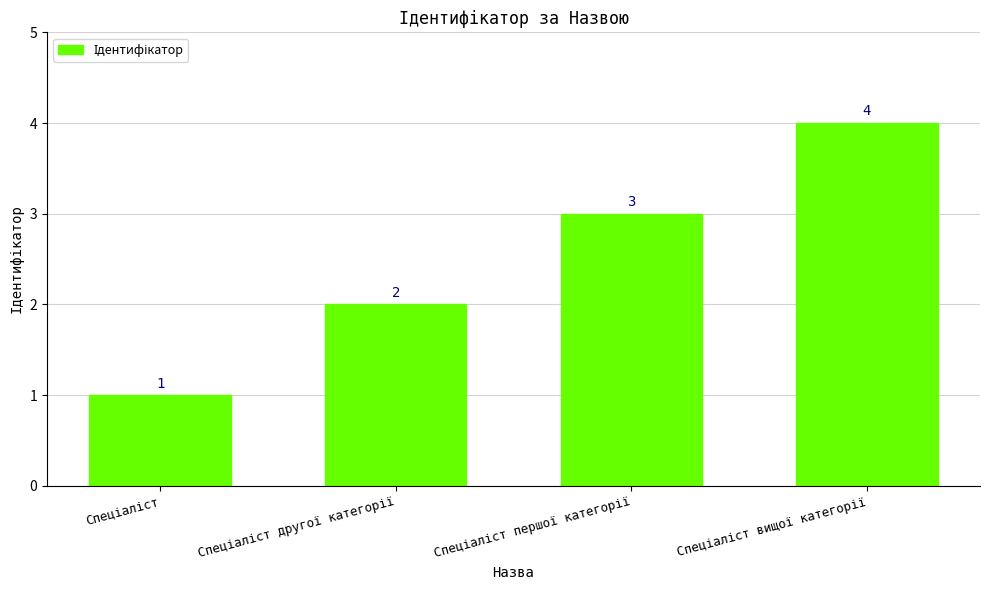

Does the chart contain any negative values?

No